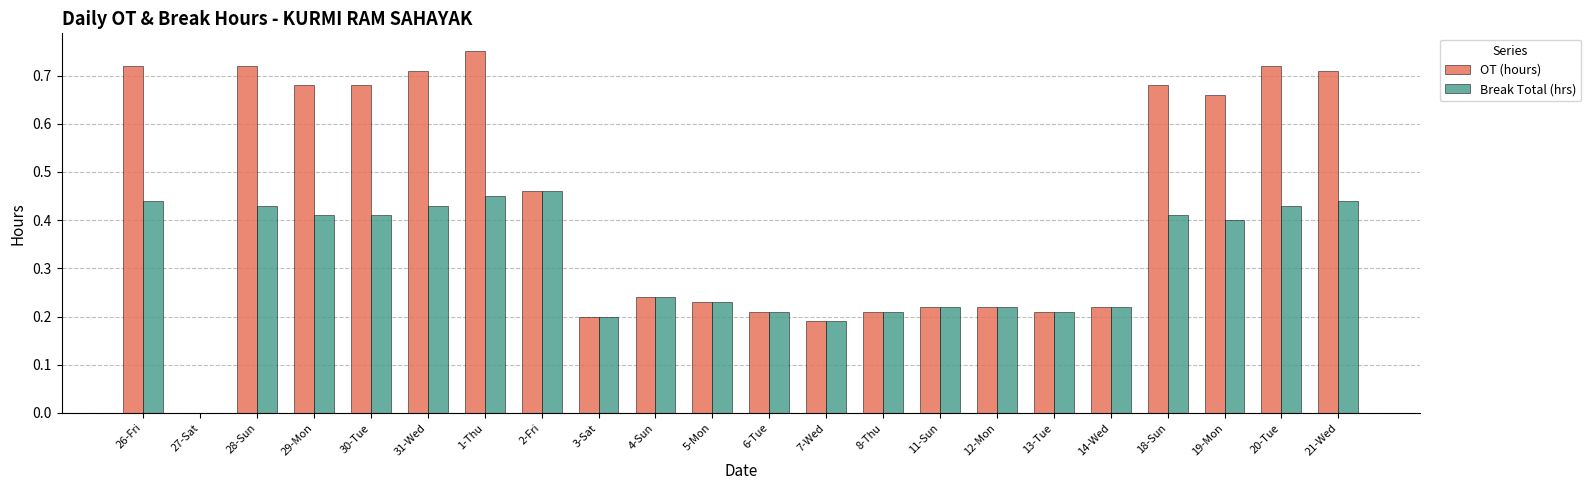

The Break Total (hrs) series shows 0.2 at 11-Sun. True or false?

True